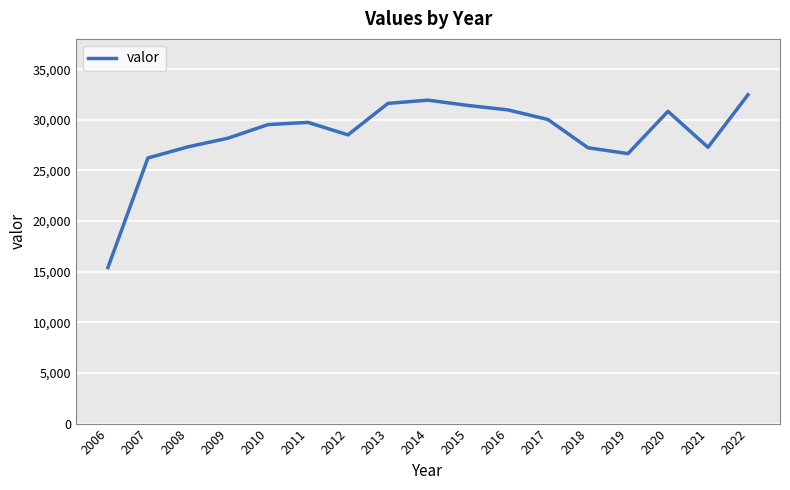

Is it true that the value at 2006 is 15412?

True